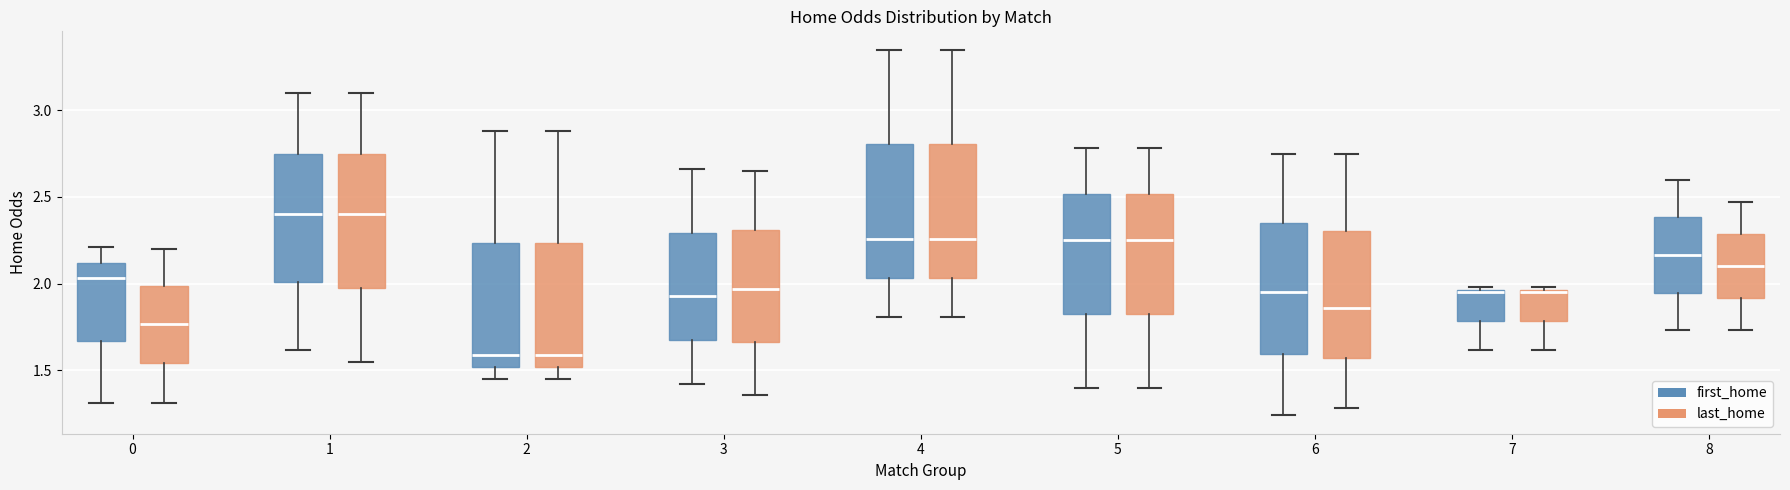

Reading left to right, transcribe this box plot: for each box, give where its median line is, the range the box spans, and where its two whiskers end, as read against the y-axis. The values are not printed on the chart, so give them approximately, as read against the axis.

0 (first_home): median 2.05, box 1.65 to 2.10, whiskers 1.30 to 2.20
0 (last_home): median 1.75, box 1.55 to 2.00, whiskers 1.30 to 2.20
1 (first_home): median 2.40, box 2.00 to 2.75, whiskers 1.60 to 3.10
1 (last_home): median 2.40, box 2.00 to 2.75, whiskers 1.55 to 3.10
2 (first_home): median 1.60, box 1.50 to 2.25, whiskers 1.45 to 2.90
2 (last_home): median 1.60, box 1.50 to 2.25, whiskers 1.45 to 2.90
3 (first_home): median 1.95, box 1.70 to 2.30, whiskers 1.40 to 2.65
3 (last_home): median 1.95, box 1.65 to 2.30, whiskers 1.35 to 2.65
4 (first_home): median 2.25, box 2.05 to 2.80, whiskers 1.80 to 3.35
4 (last_home): median 2.25, box 2.05 to 2.80, whiskers 1.80 to 3.35
5 (first_home): median 2.25, box 1.85 to 2.50, whiskers 1.40 to 2.80
5 (last_home): median 2.25, box 1.85 to 2.50, whiskers 1.40 to 2.80
6 (first_home): median 1.95, box 1.60 to 2.35, whiskers 1.25 to 2.75
6 (last_home): median 1.85, box 1.55 to 2.30, whiskers 1.30 to 2.75
7 (first_home): median 1.95, box 1.80 to 1.95, whiskers 1.60 to 2.00
7 (last_home): median 1.95, box 1.80 to 1.95, whiskers 1.60 to 2.00
8 (first_home): median 2.15, box 1.95 to 2.40, whiskers 1.75 to 2.60
8 (last_home): median 2.10, box 1.90 to 2.30, whiskers 1.75 to 2.45